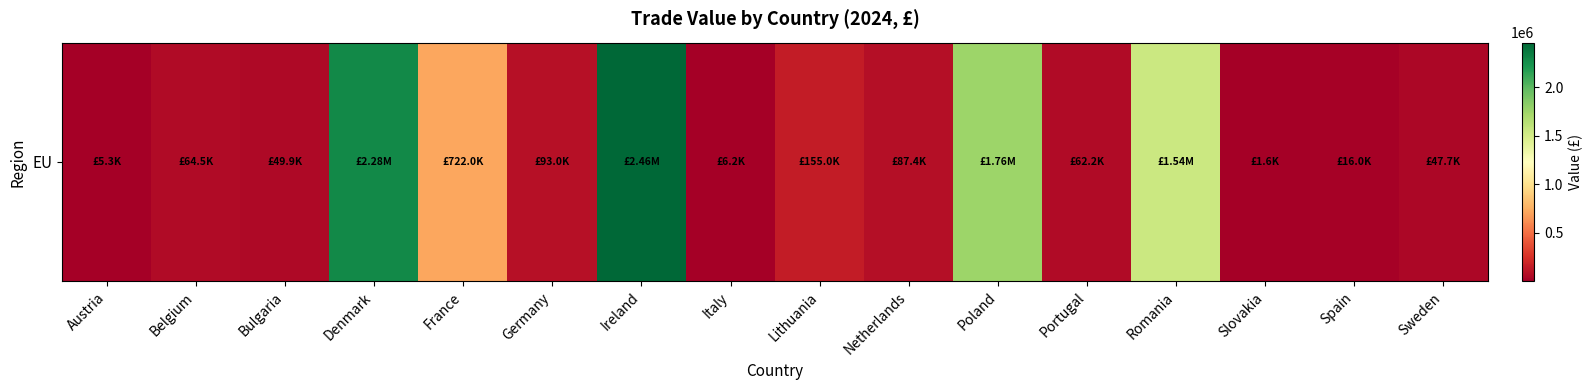

What is the average value?

584470